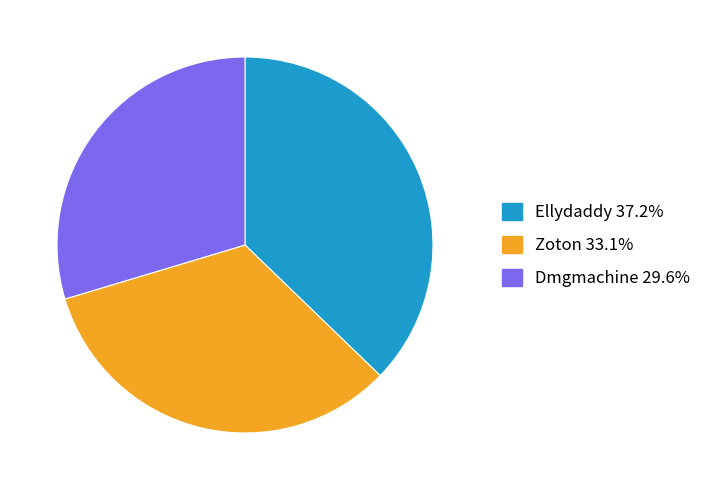

Does Ellydaddy account for over 50% of the chart?

No